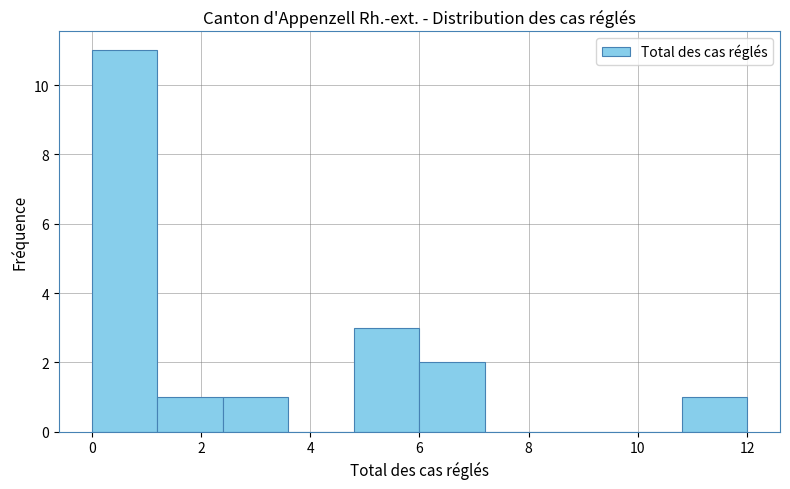

Reading left to right, transcribe this chart: for each bar, give the range it covers on the x-axis and its height. The values are not printed on the chart, so give them approximately, as read against the axis.

0.0 to 1.2: 11
1.2 to 2.4: 1
2.4 to 3.6: 1
3.6 to 4.8: 0
4.8 to 6.0: 3
6.0 to 7.2: 2
7.2 to 8.4: 0
8.4 to 9.6: 0
9.6 to 10.8: 0
10.8 to 12.0: 1